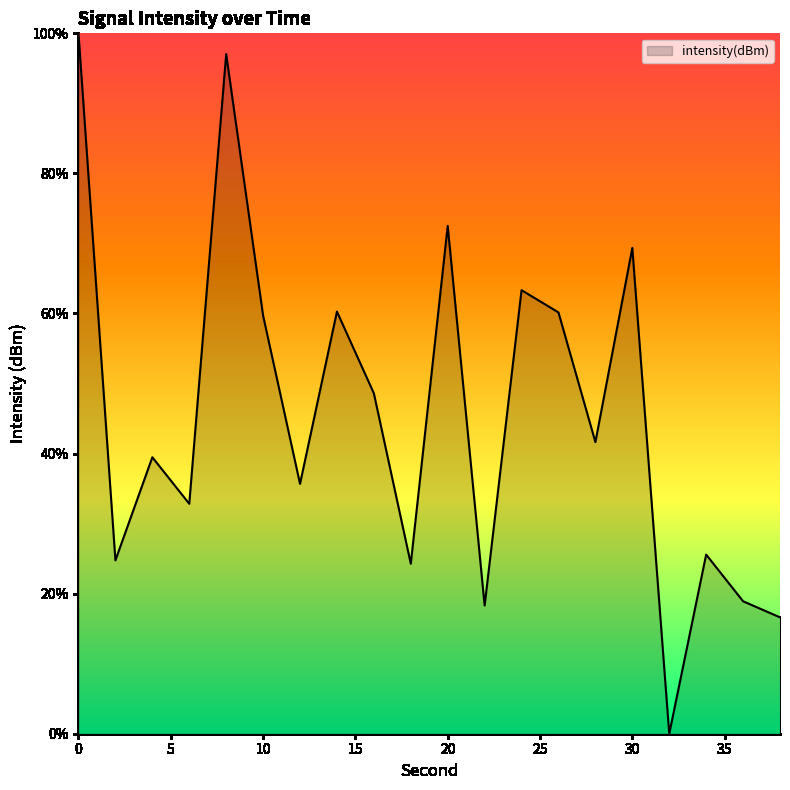

What is the sum of all values?

909.0